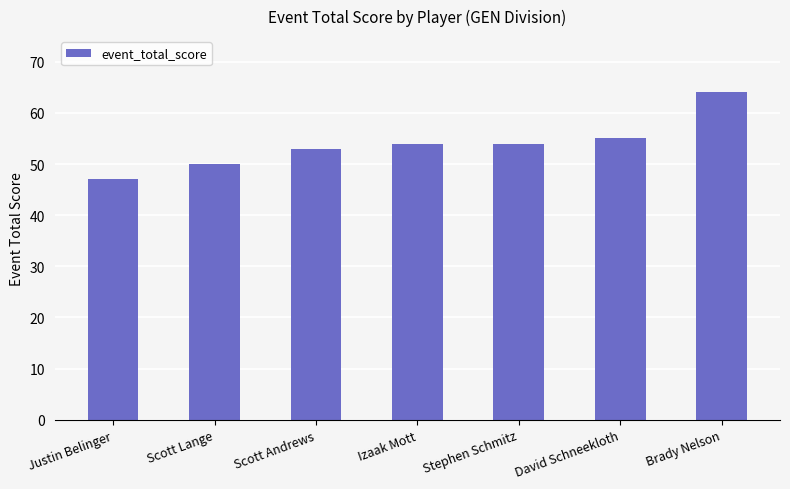

What position from the right is Izaak Mott?

4